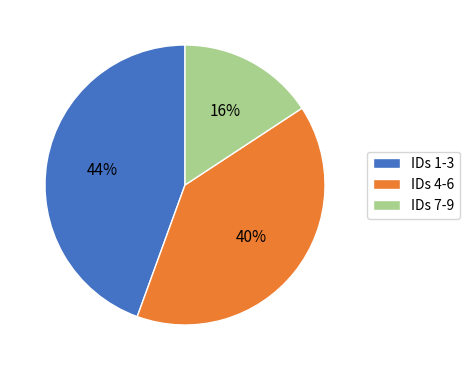

How many segments does this pie chart have?

3